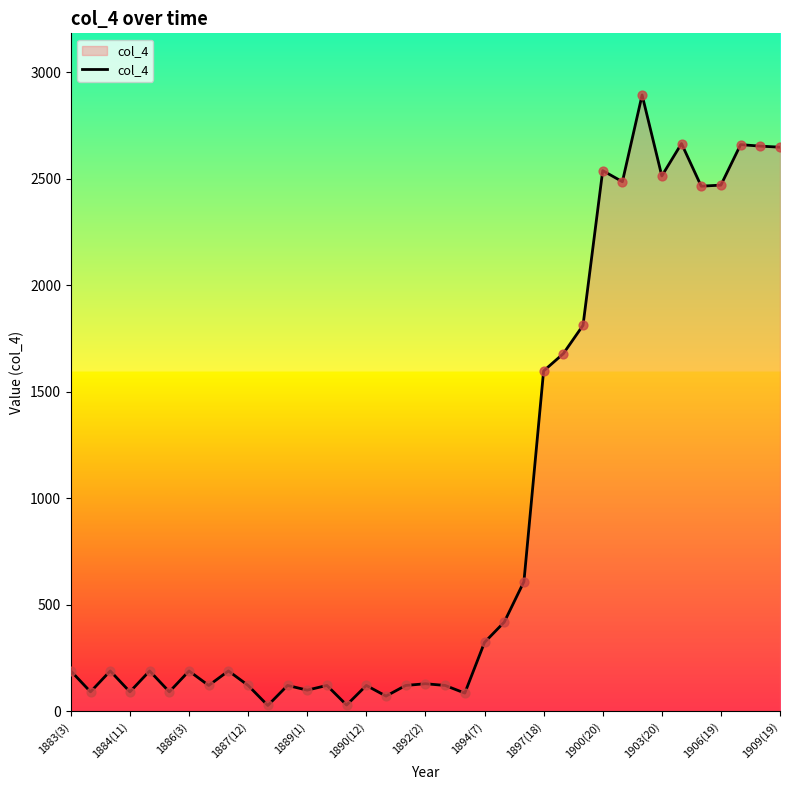

What is the greatest value displayed?

2893